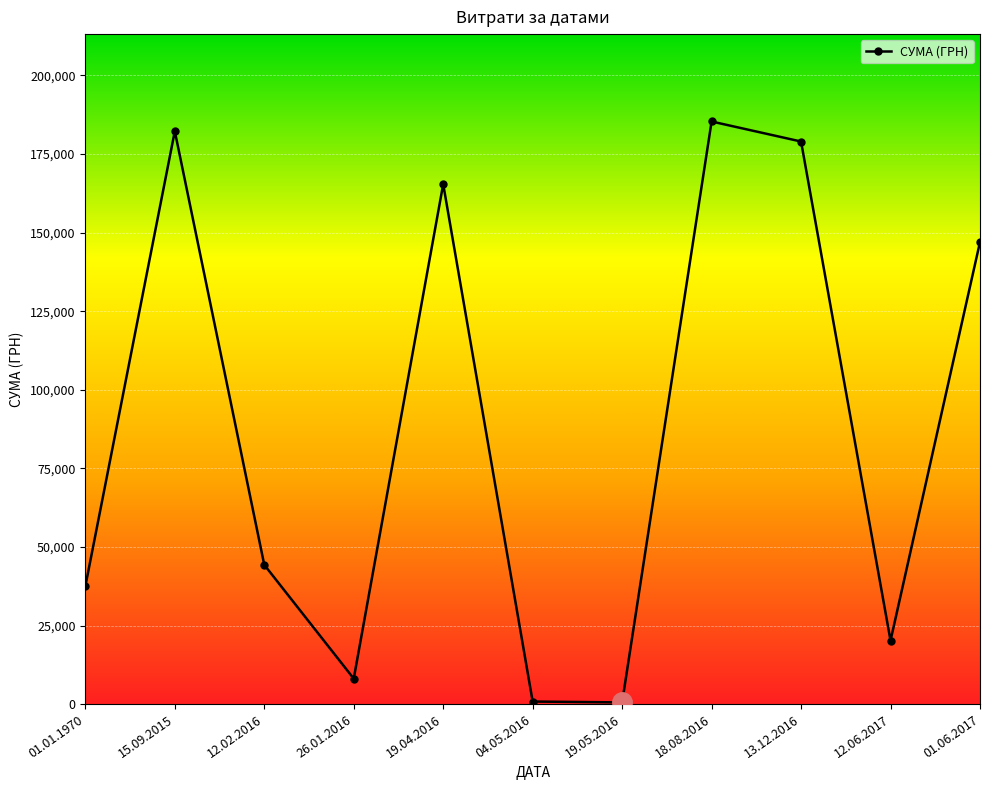

What is the label of the 4th point from the right?

18.08.2016